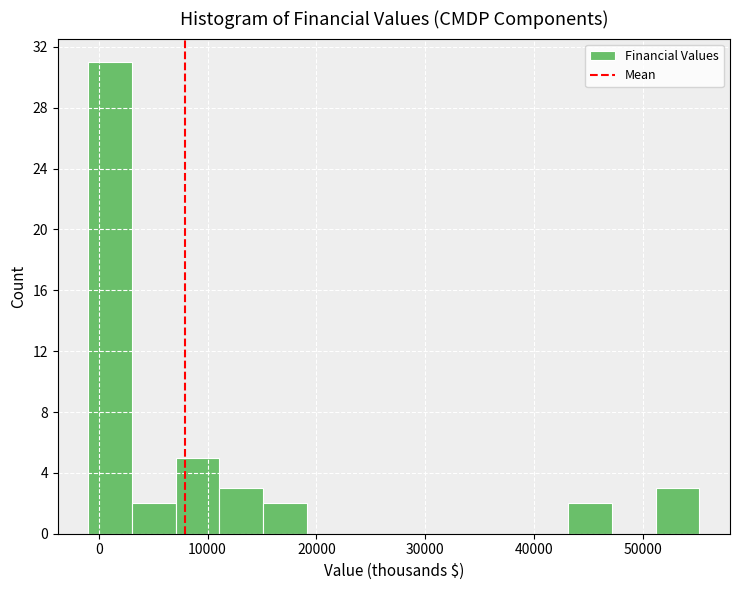

What is the height of the bar covering 3000 to 7000 on the x-axis? Neither the bar edges nor the heights are printed on the chart, so give them approximately, as read against the axes.

2